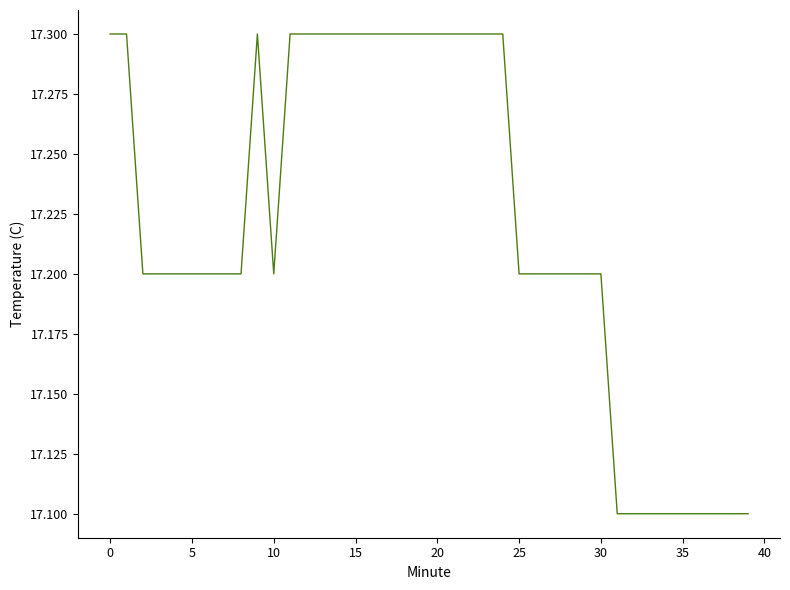

What is the minimum value shown in the chart?

17.1